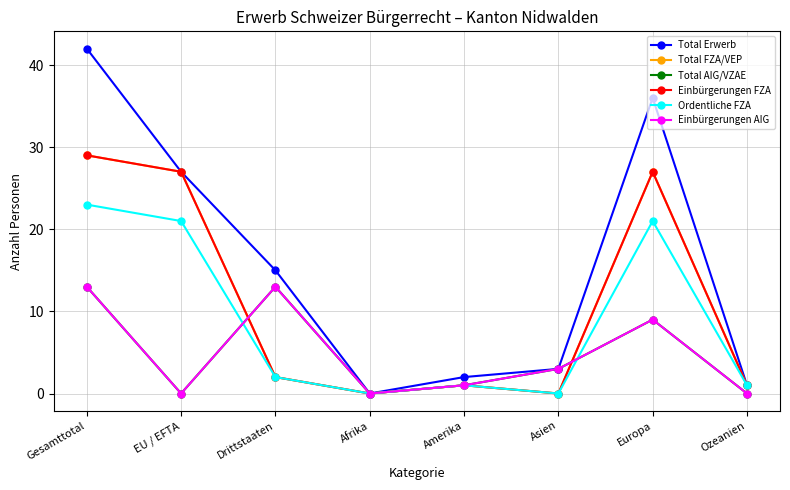

What is the difference between the maximum and second lowest values in the Einbürgerungen AIG series?

13